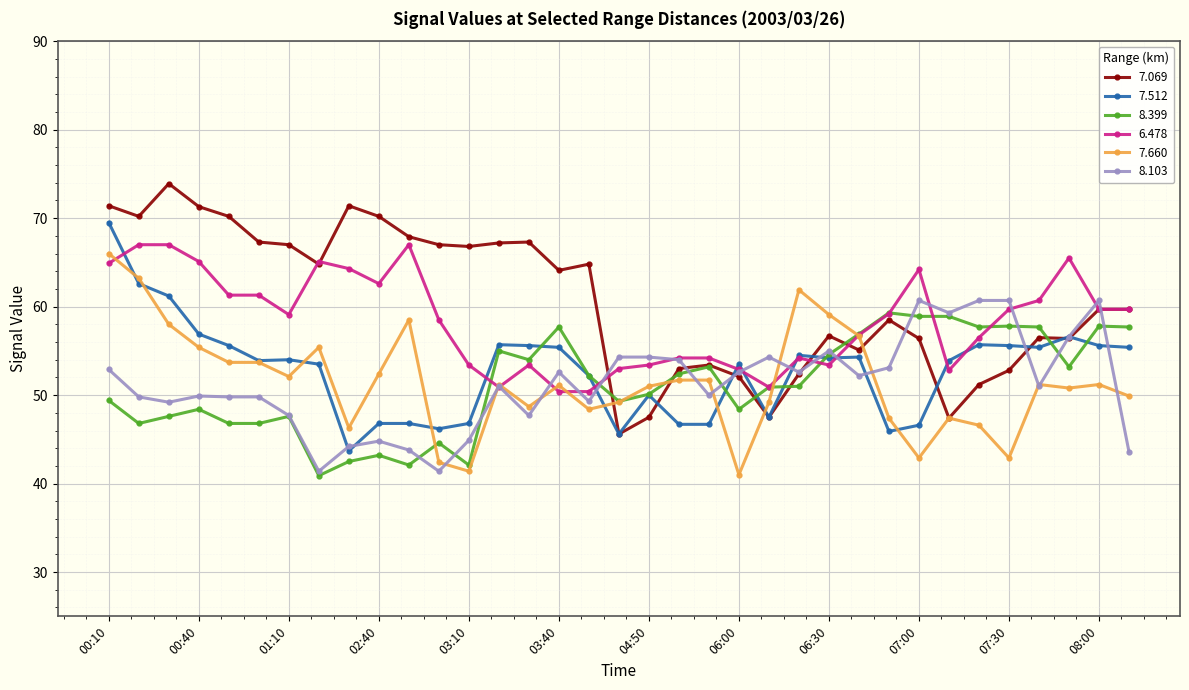

What is the sum of all 8.399 values?

1793.5